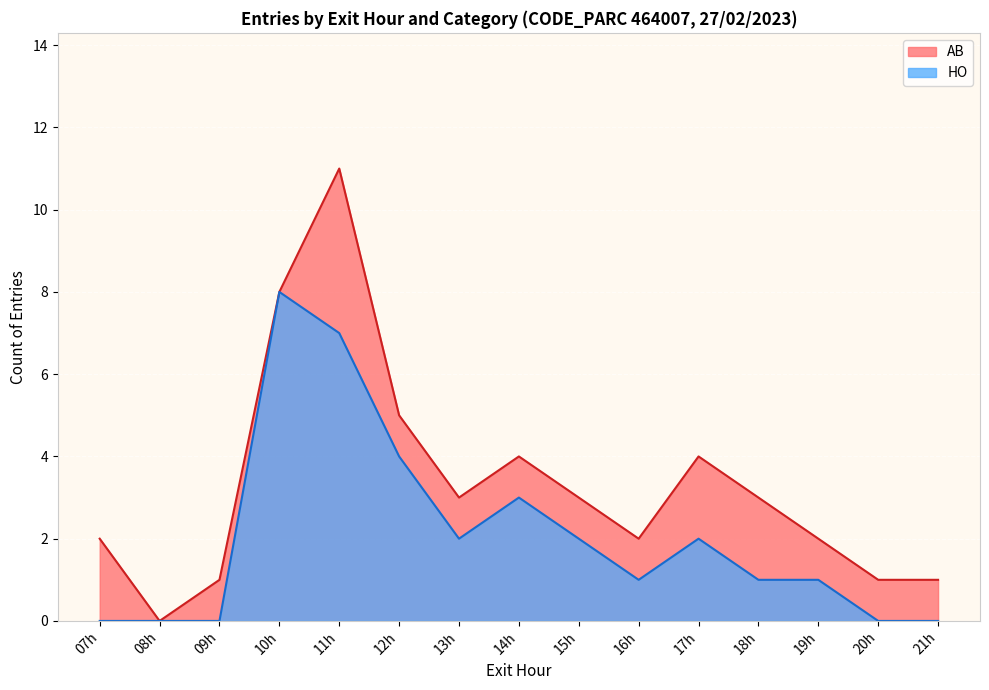

Which series has the largest total across all categories?

AB